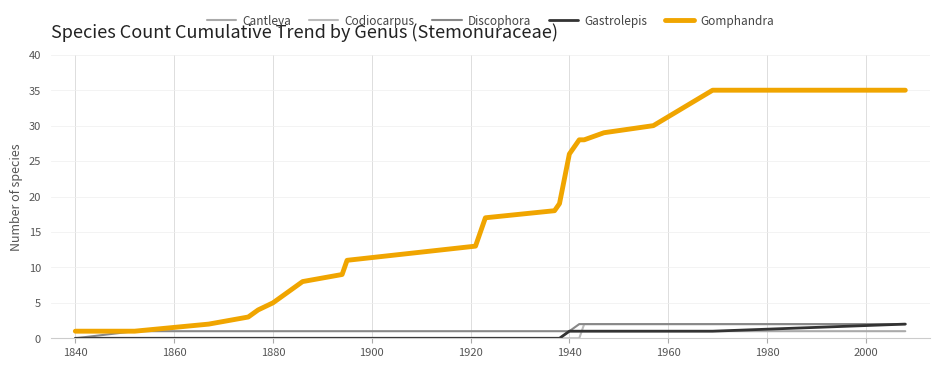

True or false: Cantleya and Discophora cross at least once.

False